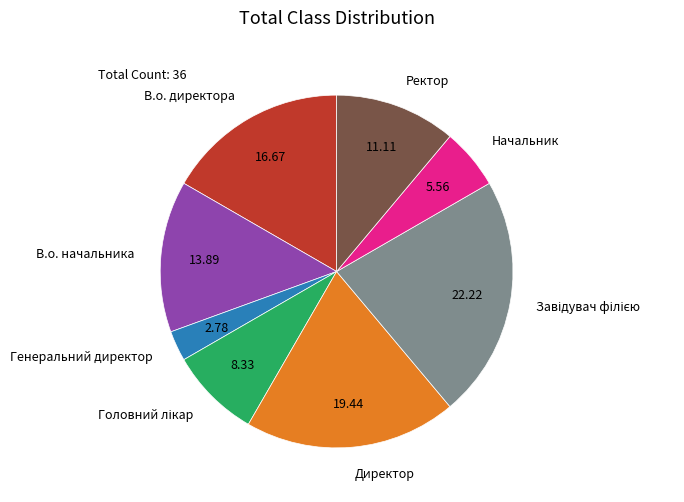

Does any single category account for the majority?

No